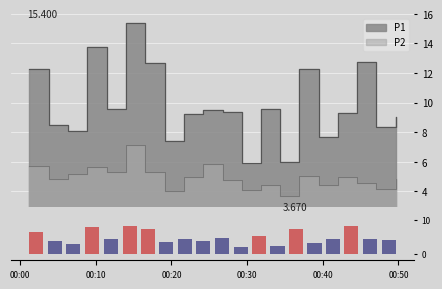

Approximately how many times larger is the value at 00:10 compared to 11?

2.0